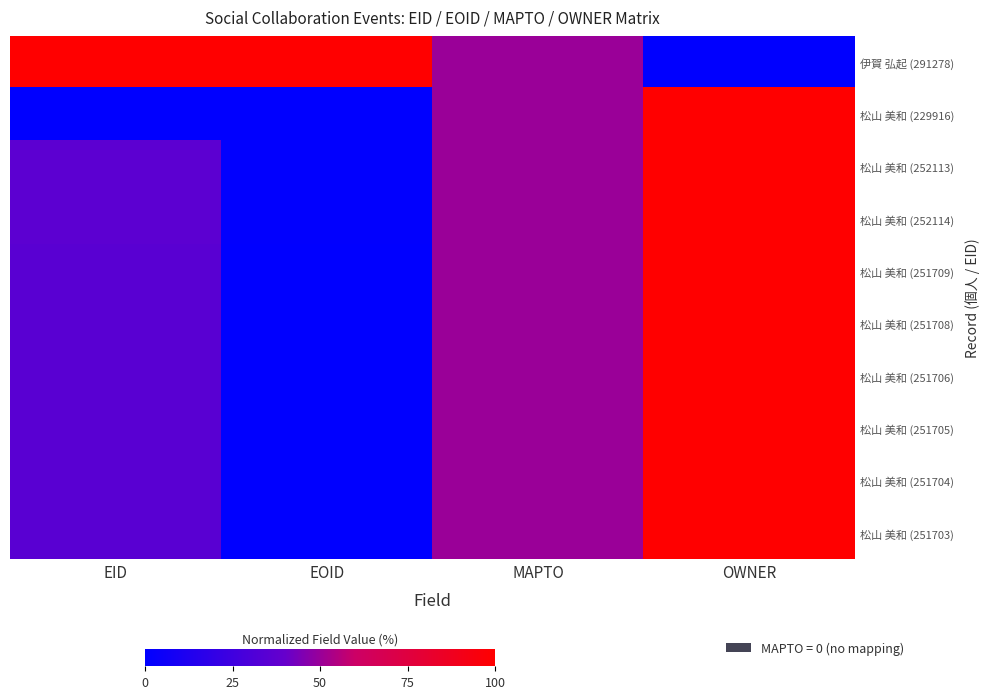

List the series in order of their peak value, highest first.

伊賀 弘起 (291278), 松山 美和 (229916), 松山 美和 (252113), 松山 美和 (252114), 松山 美和 (251709), 松山 美和 (251708), 松山 美和 (251706), 松山 美和 (251705), 松山 美和 (251704), 松山 美和 (251703)